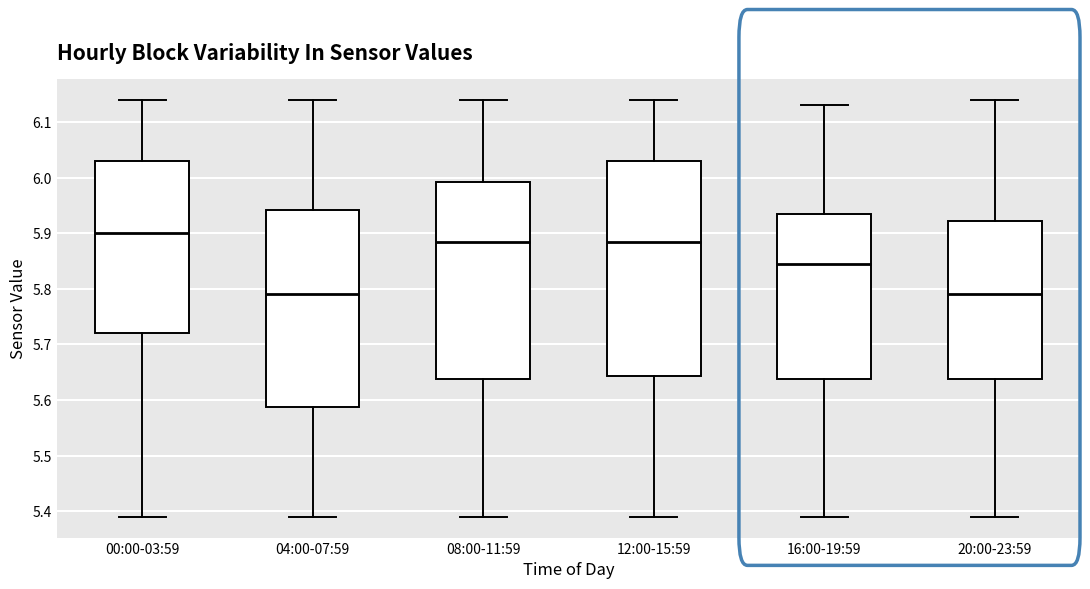

Reading left to right, read every box against the y-axis: the position of its median line, the range the box covers, and the ends of its whiskers. The values are not printed on the chart, so give them approximately, as read against the axis.

00:00-03:59: median 5.90, box 5.72 to 6.03, whiskers 5.39 to 6.14
04:00-07:59: median 5.79, box 5.59 to 5.94, whiskers 5.39 to 6.14
08:00-11:59: median 5.89, box 5.64 to 5.99, whiskers 5.39 to 6.14
12:00-15:59: median 5.89, box 5.64 to 6.03, whiskers 5.39 to 6.14
16:00-19:59: median 5.85, box 5.64 to 5.94, whiskers 5.39 to 6.13
20:00-23:59: median 5.79, box 5.64 to 5.92, whiskers 5.39 to 6.14